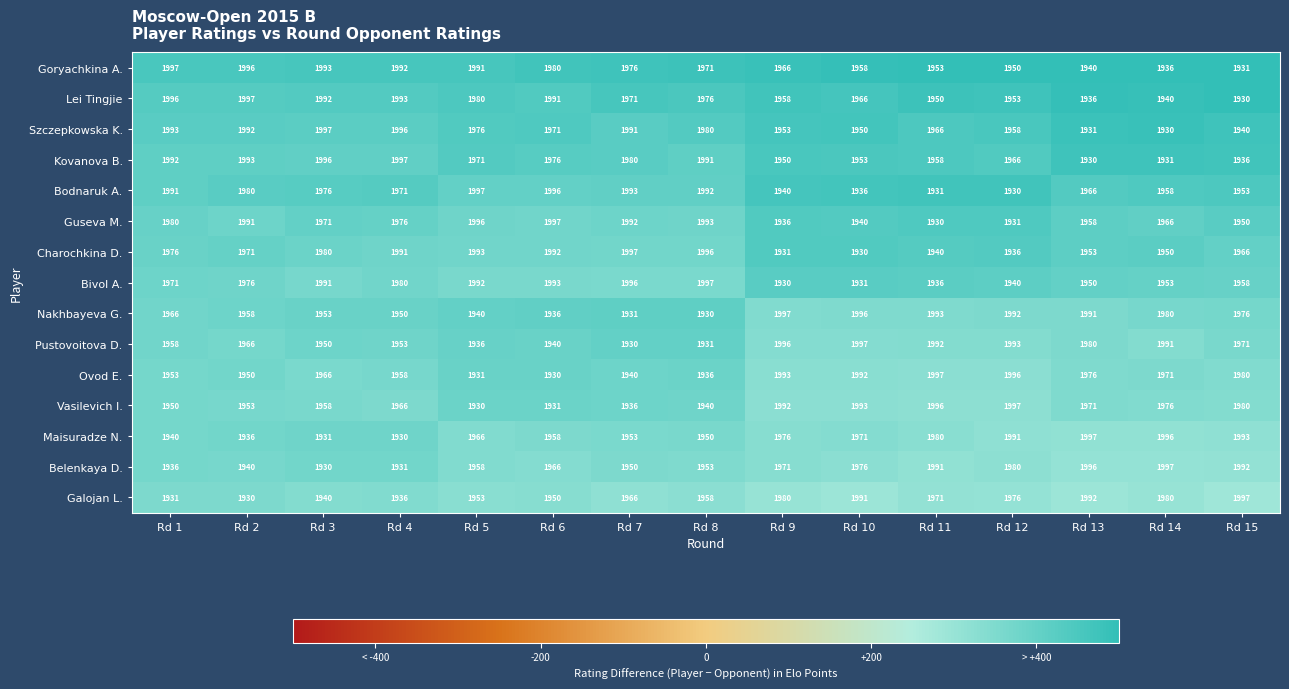

What is the highest value of the Lei Tingjie series?

1997